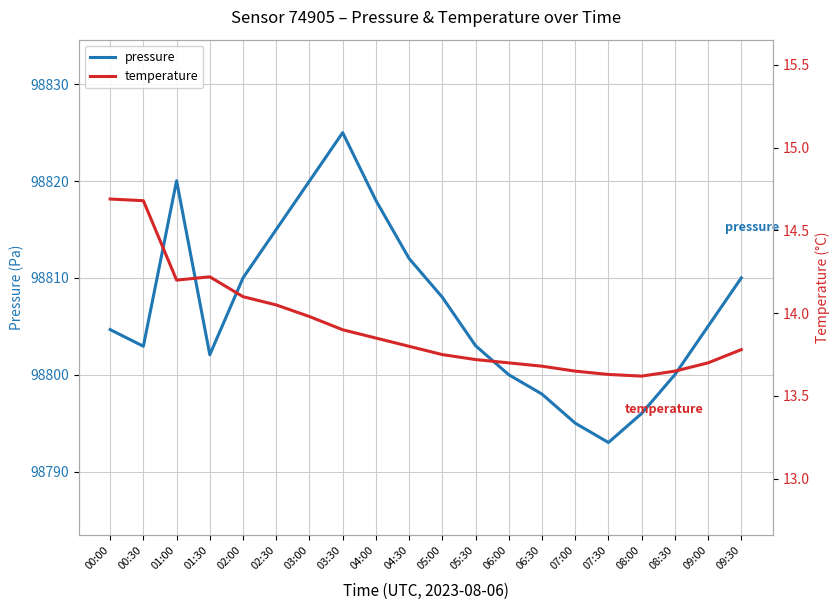

True or false: pressure has more than 1 points higher than both neighbors.

True